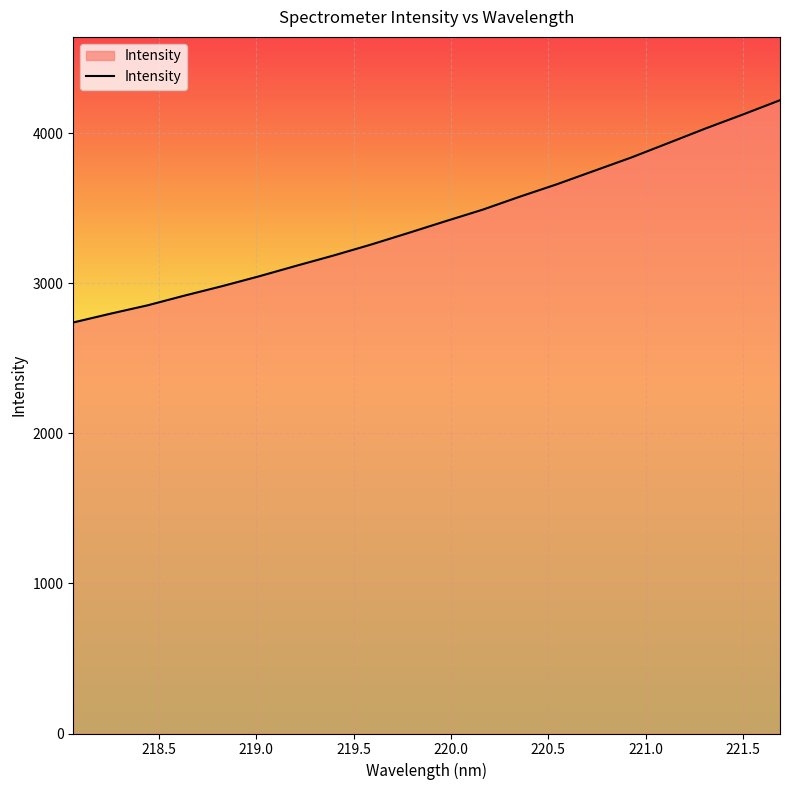

What is the difference between the maximum and minimum values?

1480.9